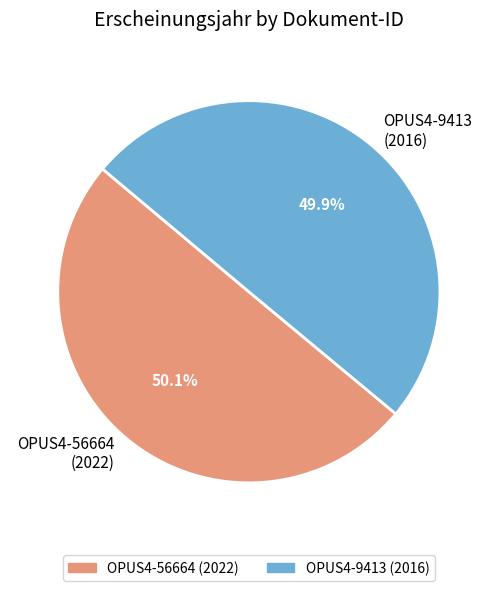

Is the sum of OPUS4-56664 (2022) and OPUS4-9413 (2016) greater than half?

Yes